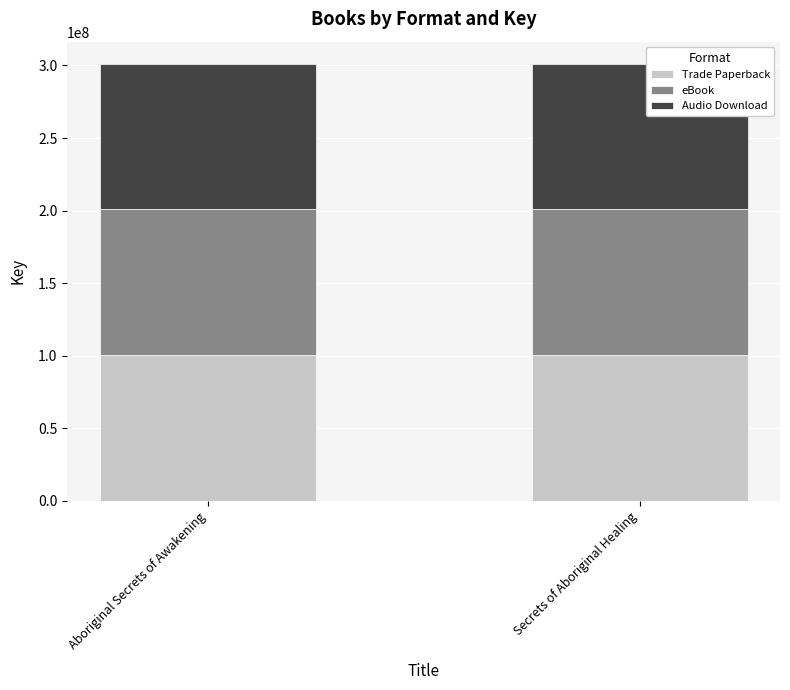

How many values in the Trade Paperback series are below 100437285?

1